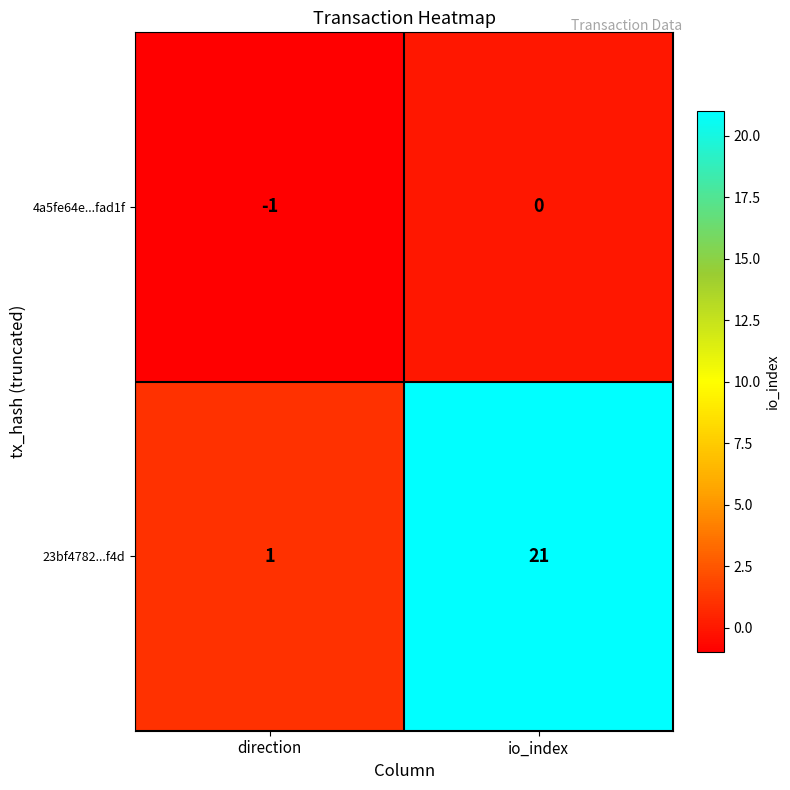

How many values in the 23bf4782...f4d series are below 21?

1